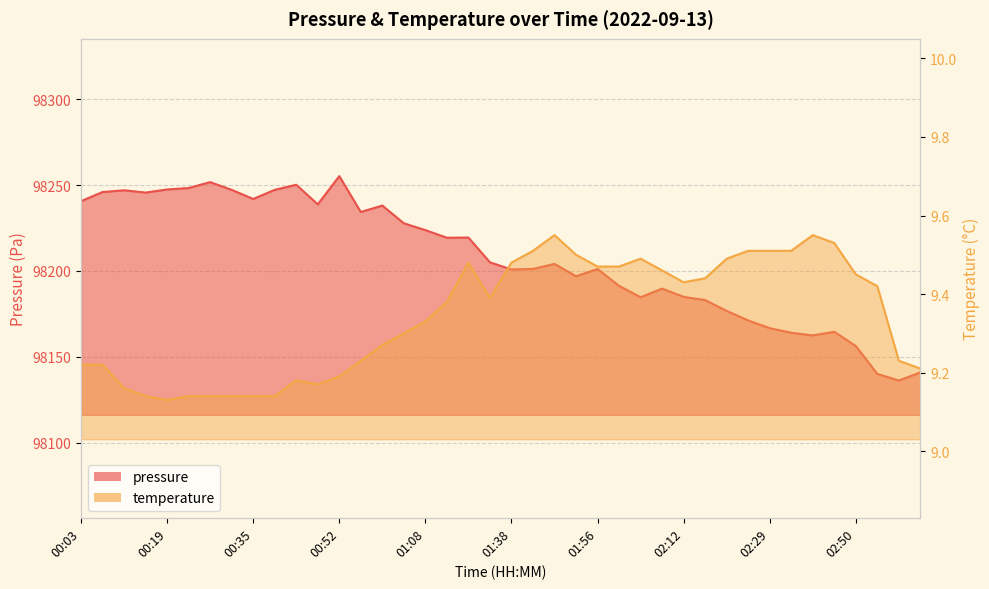

List the series in order of their overall mean, lowest first.

temperature, pressure